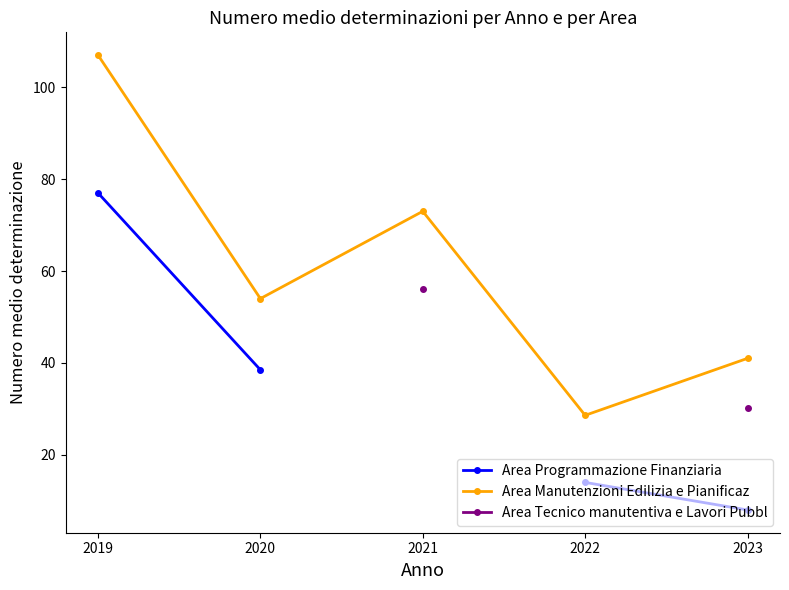

What is the maximum value for Area Programmazione Finanziaria?

77.0